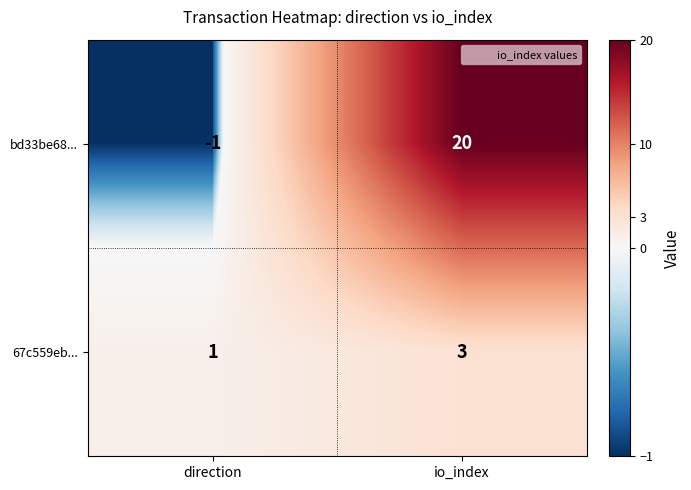

The 67c559eb... series shows 5 at io_index. True or false?

False